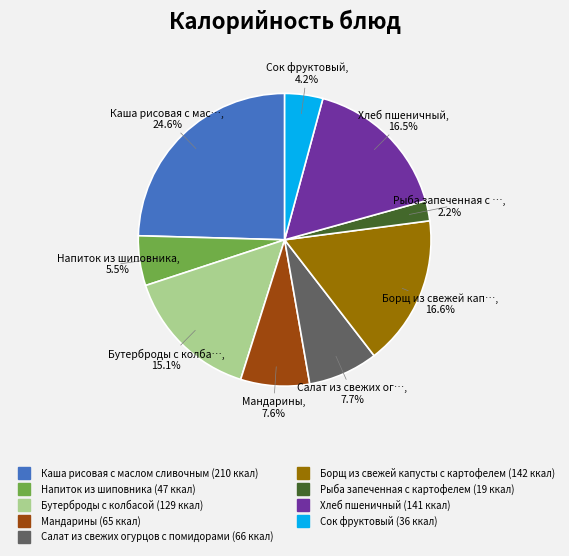

Which category has the biggest portion of the pie?

Каша рисовая с маслом сливочным